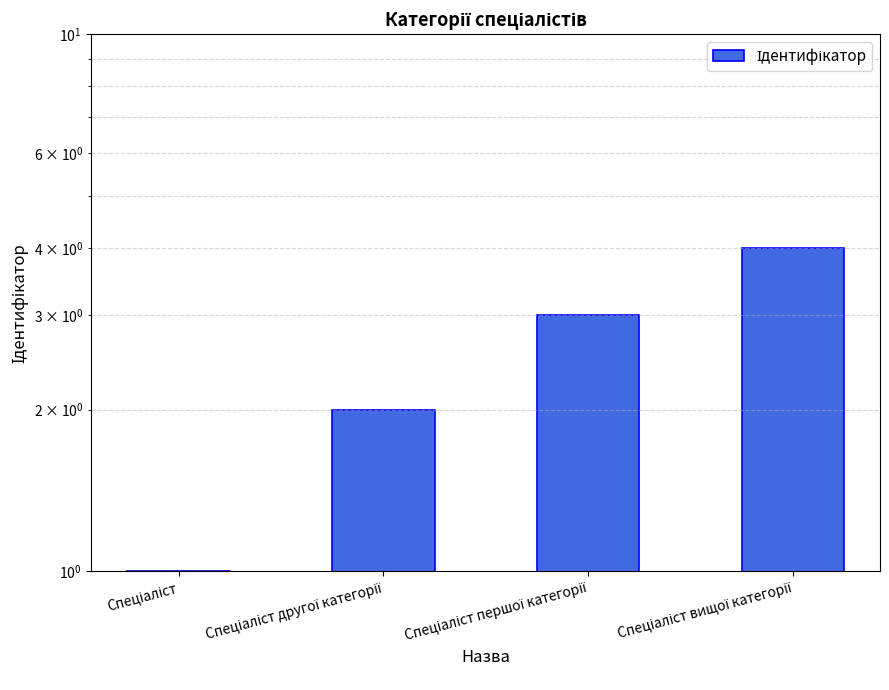

What is the value of the 3rd bar from the left?

3